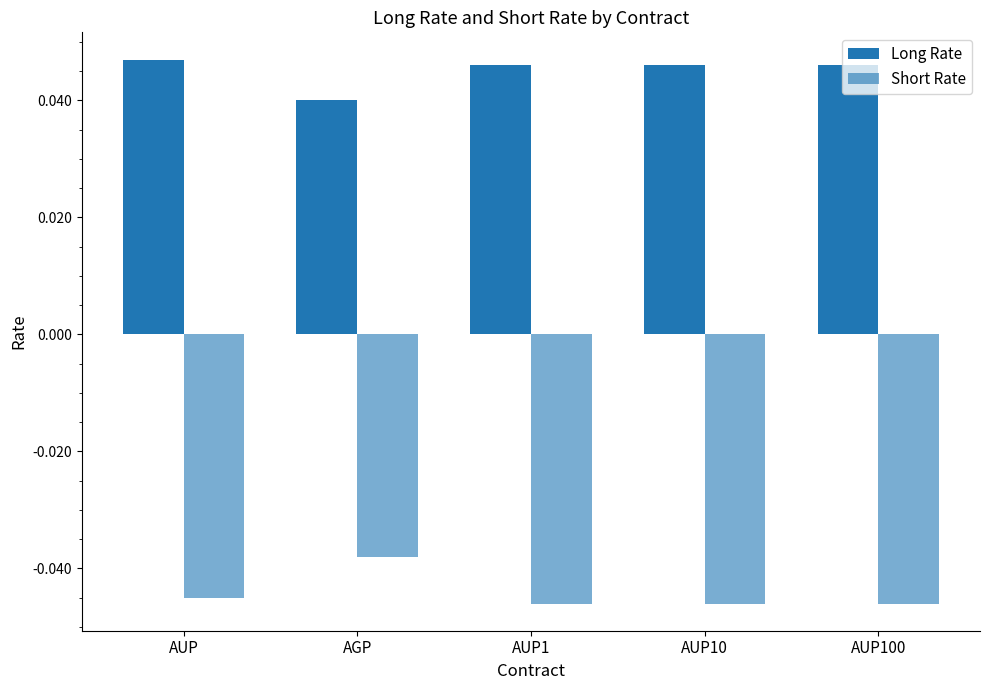

How many Long Rate values are between 0 and 1?

5